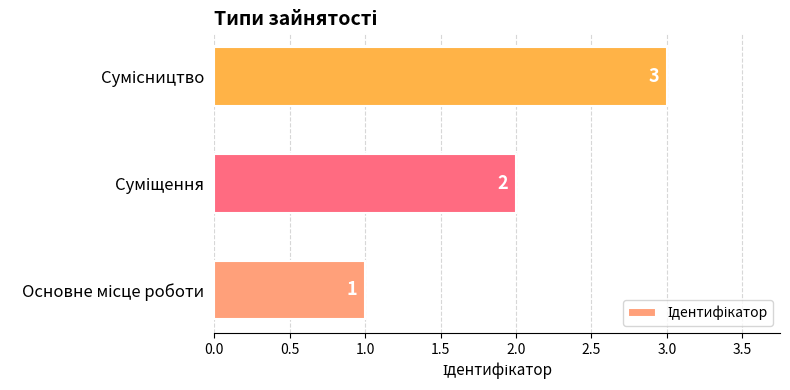

What is the greatest value displayed?

3